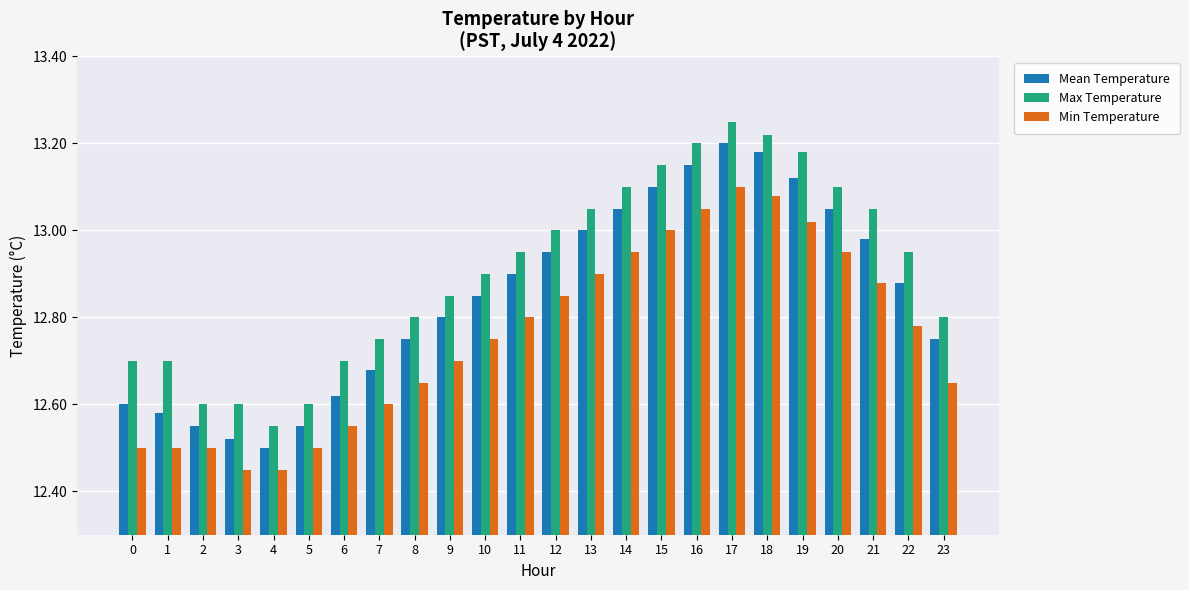

What is the difference between the second highest and second lowest values in the Max Temperature series?

0.6